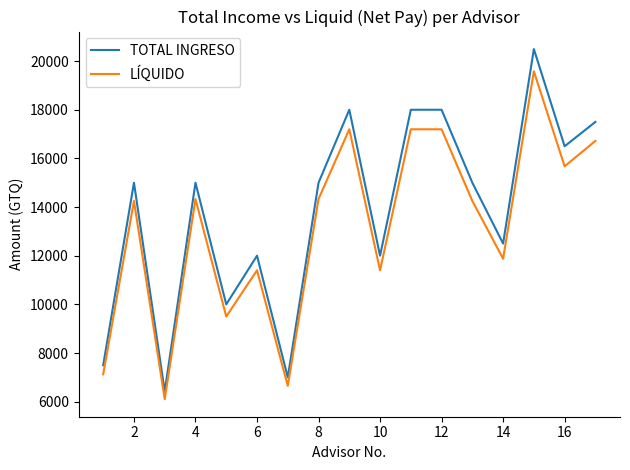

What is the difference between the maximum and minimum values in the LÍQUIDO series?

13479.7